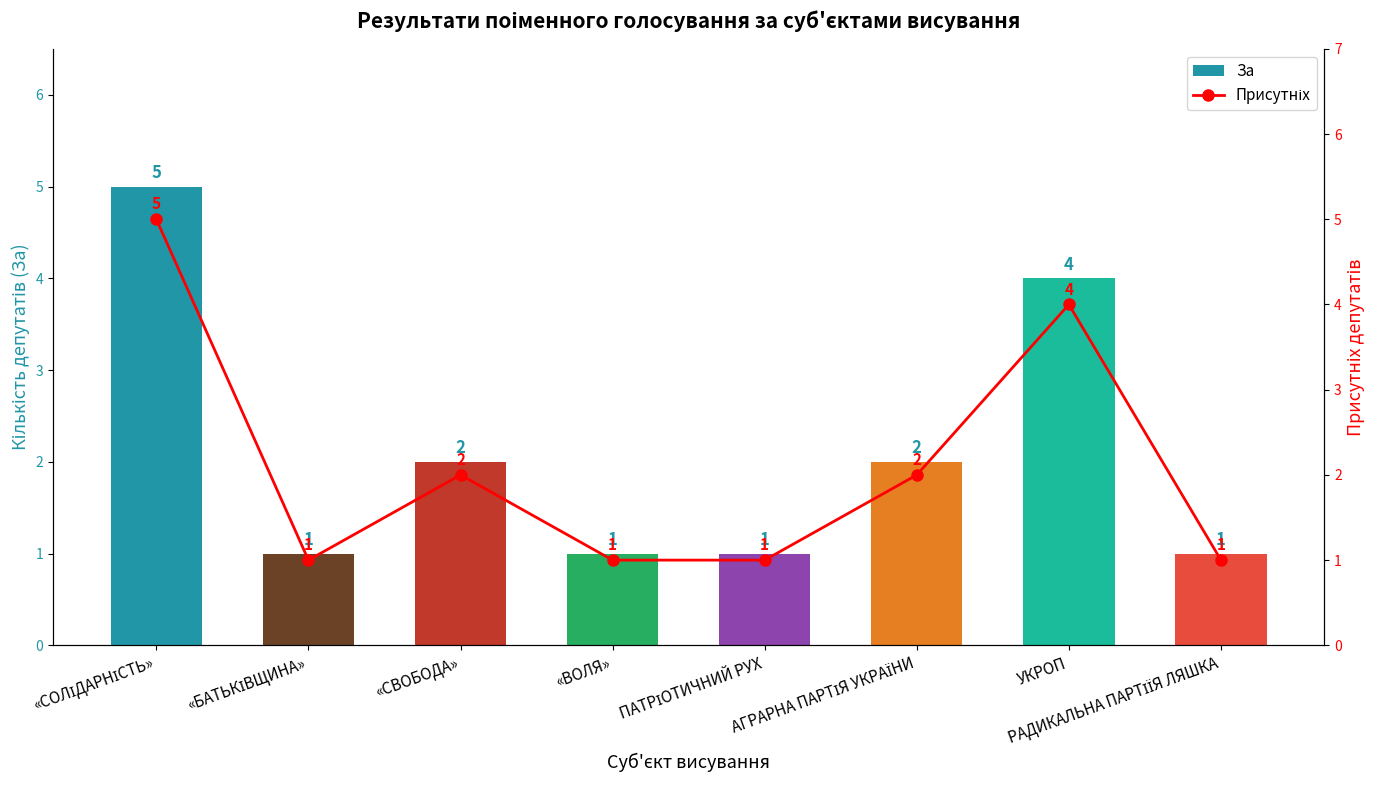

Reading left to right, transcribe all the data shown in this chart.

За: «СОЛІДАРНІСТЬ»=5	«БАТЬКІВЩИНА»=1	«СВОБОДА»=2	«ВОЛЯ»=1	ПАТРІОТИЧНИЙ РУХ=1	АГРАРНА ПАРТІЯ УКРАЇНИ=2	УКРОП=4	РАДИКАЛЬНА ПАРТІЇЯ ЛЯШКА=1
Присутніх: «СОЛІДАРНІСТЬ»=5	«БАТЬКІВЩИНА»=1	«СВОБОДА»=2	«ВОЛЯ»=1	ПАТРІОТИЧНИЙ РУХ=1	АГРАРНА ПАРТІЯ УКРАЇНИ=2	УКРОП=4	РАДИКАЛЬНА ПАРТІЇЯ ЛЯШКА=1